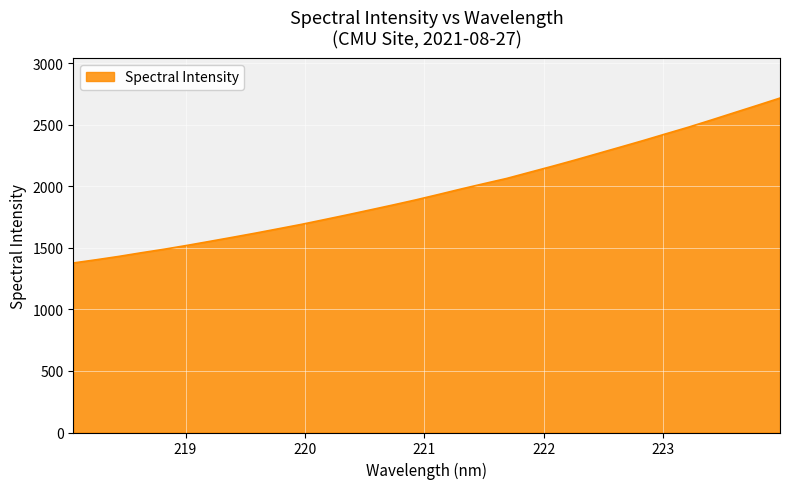

What is the minimum value shown in the chart?

1377.3